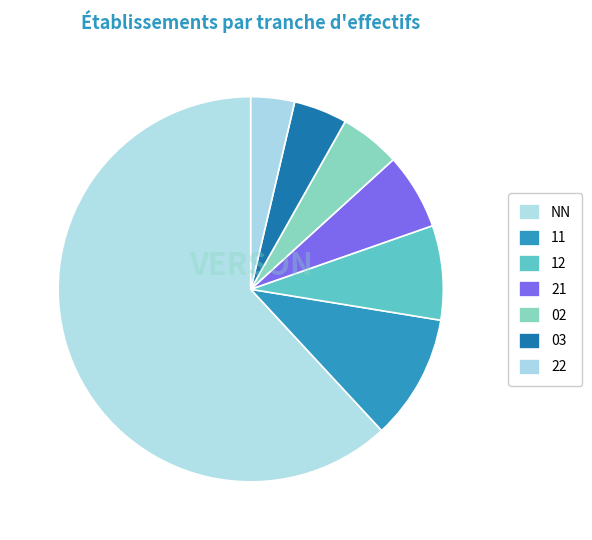

How many slices are in this pie chart?

7